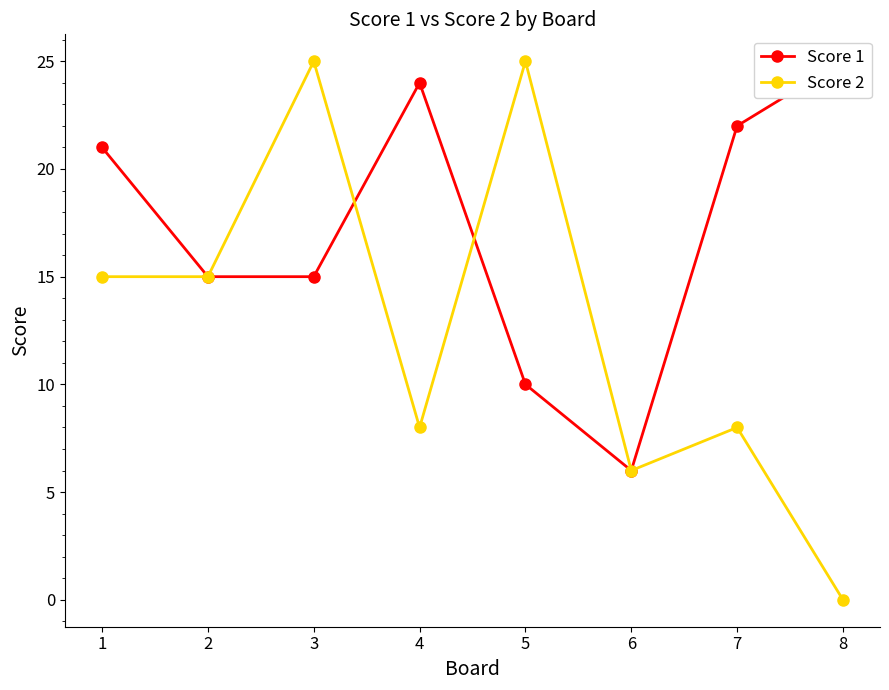

What is the value of the Score 2 point at the 7th from the left?

8